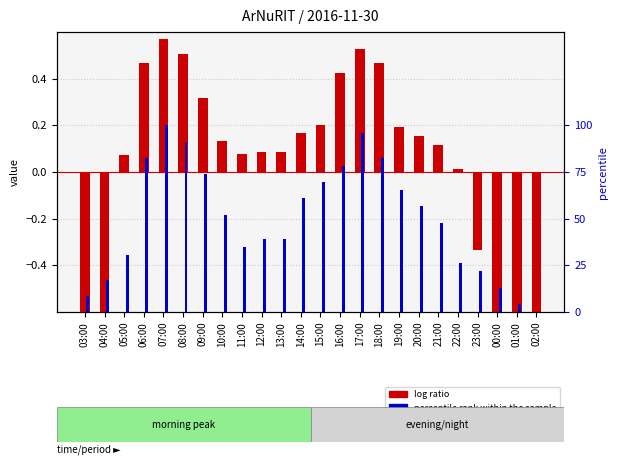

Where is percentile rank within the sample nearest to the value 0?

02:00